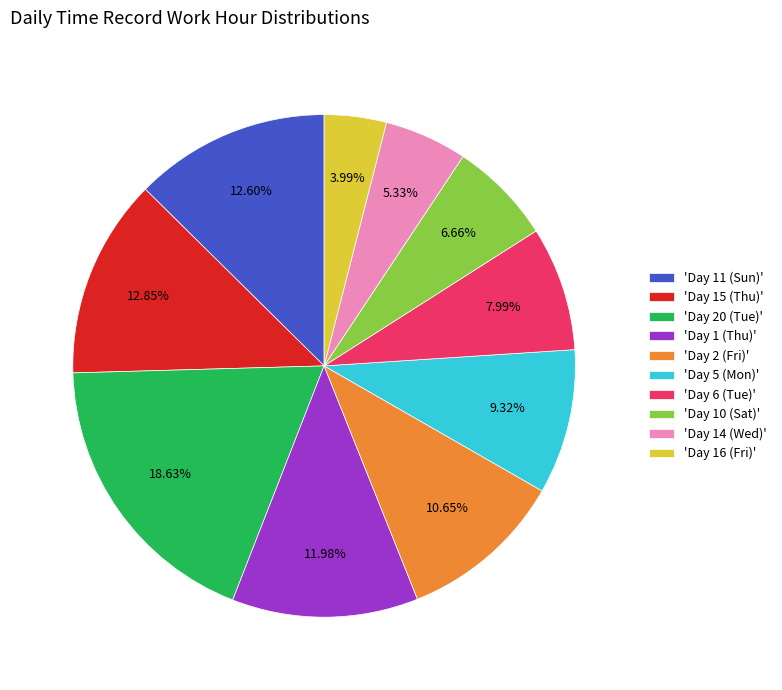

Between 'Day 1 (Thu)' and 'Day 5 (Mon)', which is larger?

'Day 1 (Thu)'